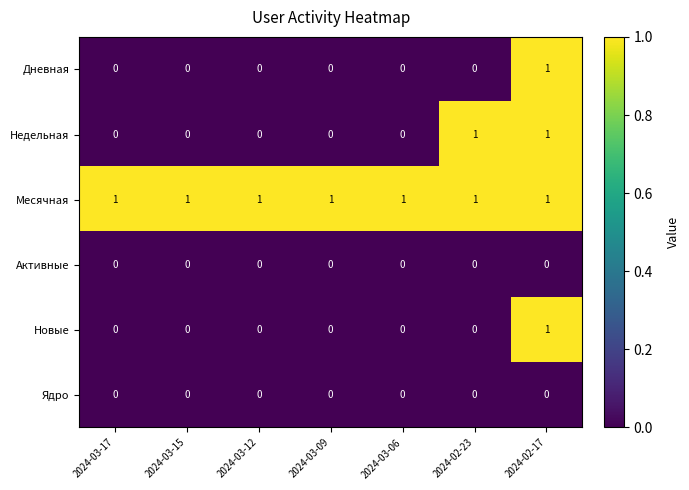

What is the sum of all Месячная values?

7